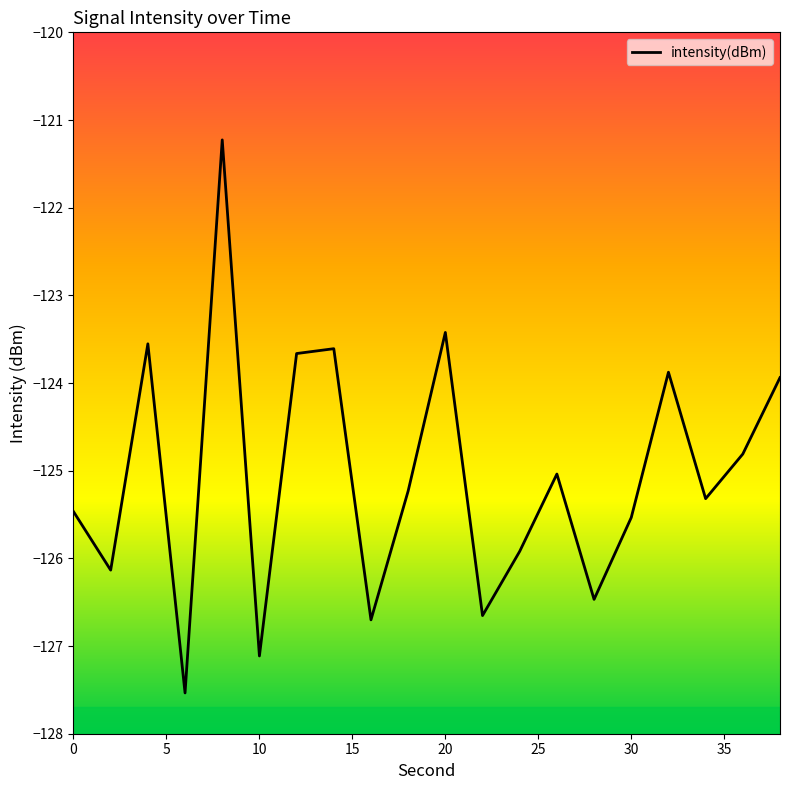

What is the maximum value shown in the chart?

-121.2